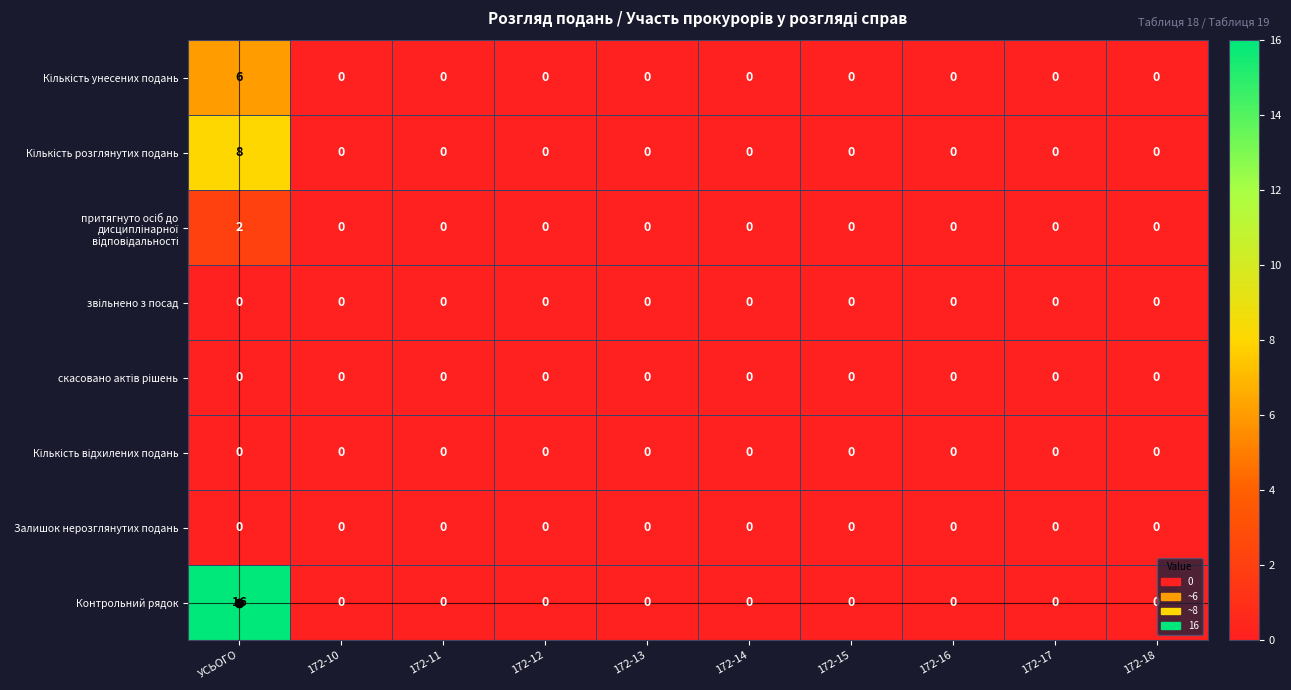

At which category is the sum across all series the highest?

УСЬОГО